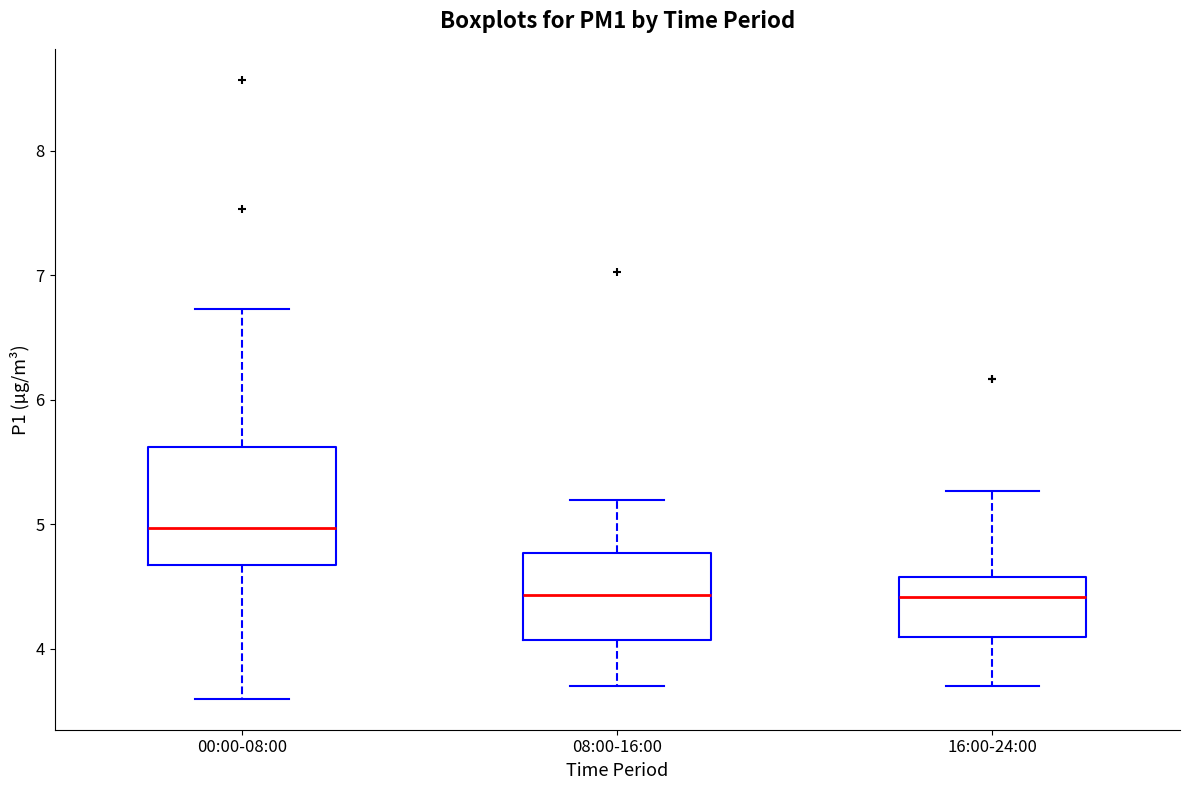

Which box is the tallest, from its lower edge to its upper edge?

00:00-08:00